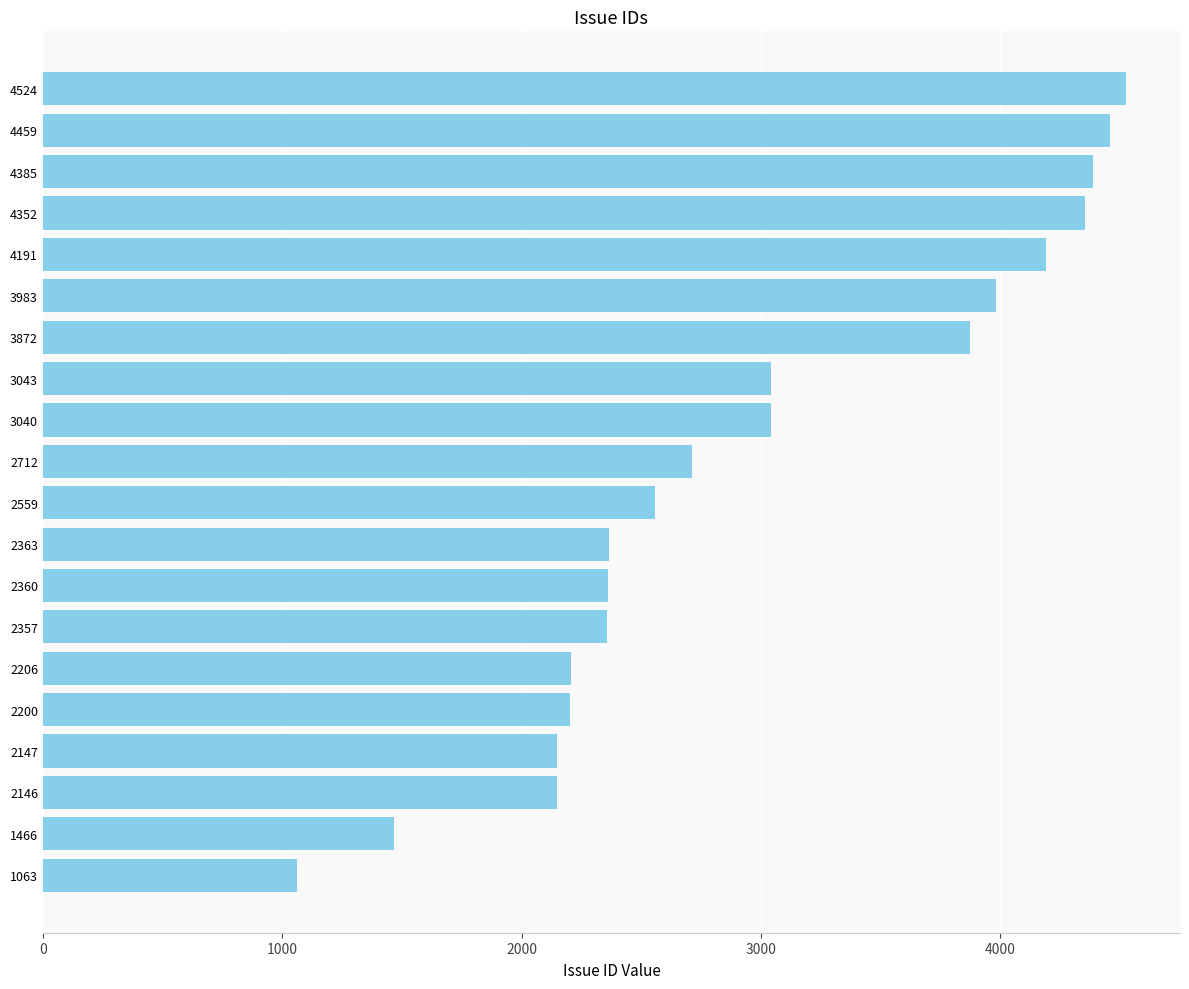

True or false: the data shows 1670 at 3872.

False